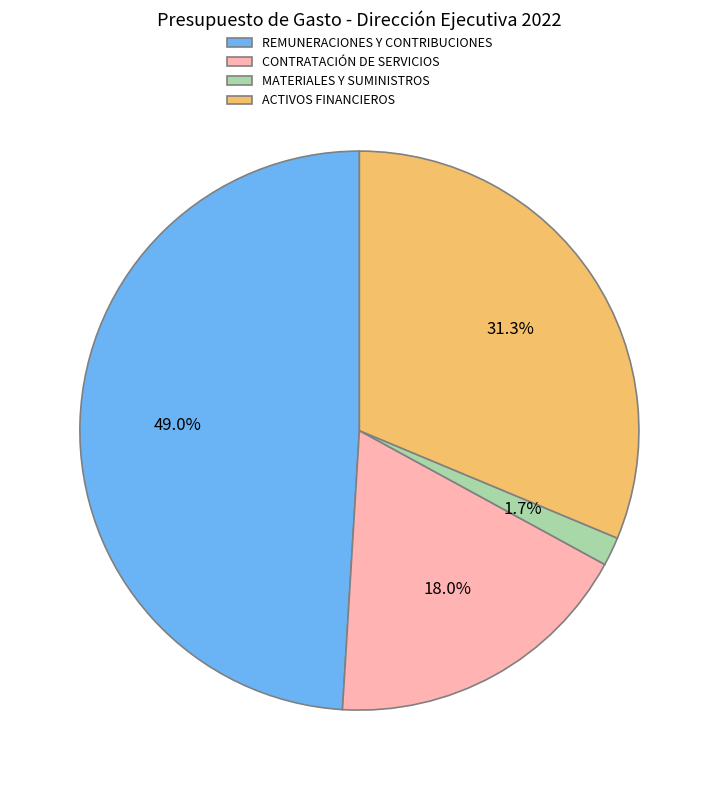

What is the ratio of the value at REMUNERACIONES Y CONTRIBUCIONES to the value at CONTRATACIÓN DE SERVICIOS?

2.7